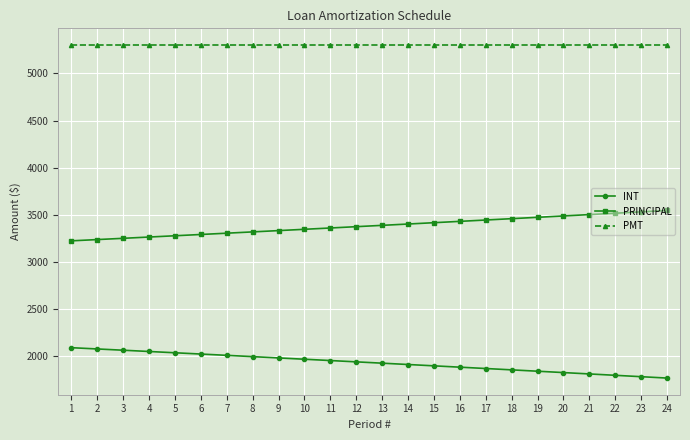

At how many categories does at least one series exceed 3707?

24